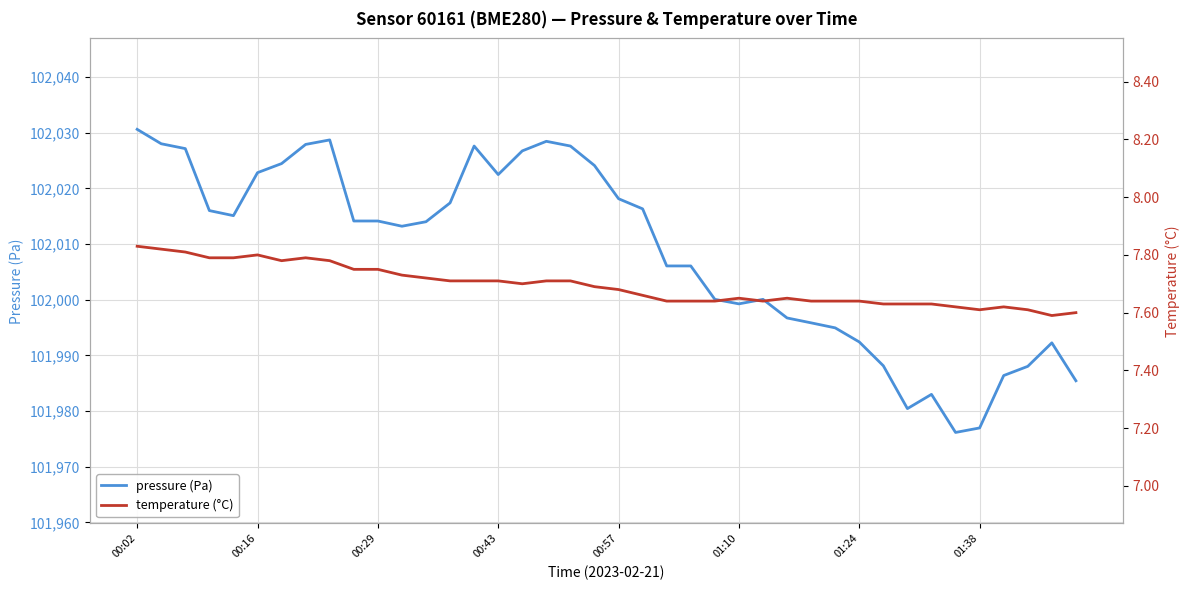

Is it true that pressure (Pa) equals 101992.4 at 01:24?

True